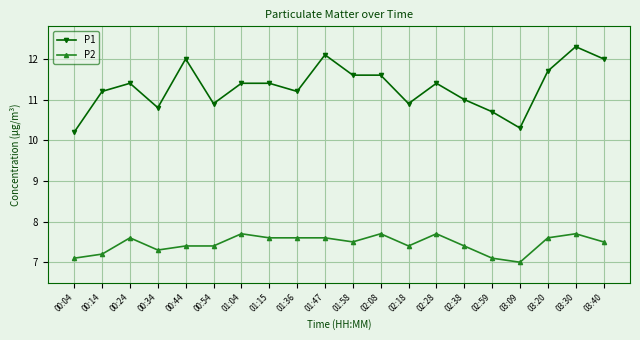

Between 00:44 and 02:18, which series saw the biggest shift?

P1